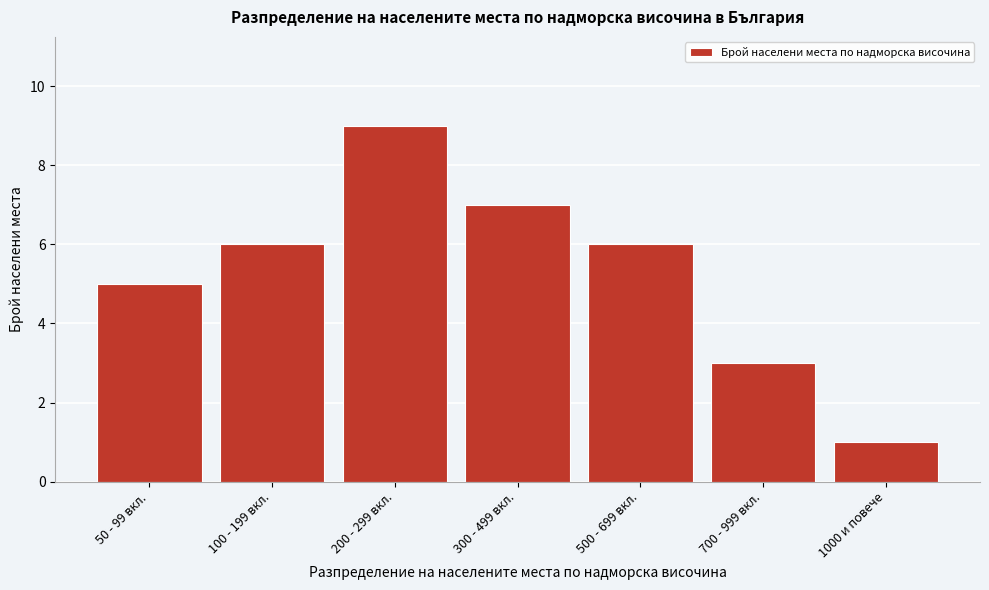

Reading left to right, list all the values displayed in this chart.

50 - 99 вкл.=5	100 - 199 вкл.=6	200 - 299 вкл.=9	300 - 499 вкл.=7	500 - 699 вкл.=6	700 - 999 вкл.=3	1000 и повече=1